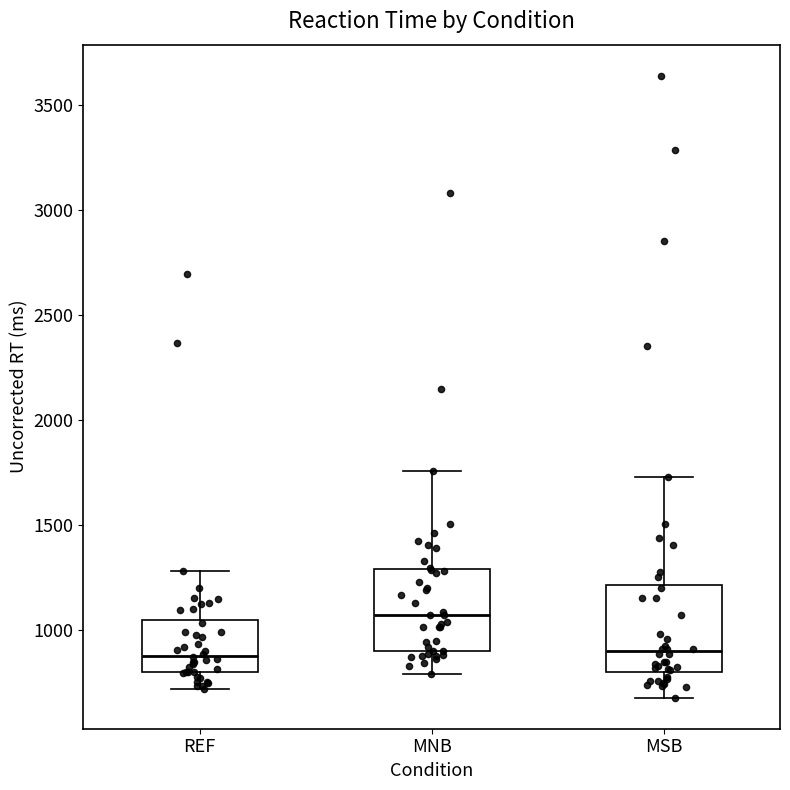

Reading left to right, read every box against the y-axis: the position of its median line, the range the box covers, and the ends of its whiskers. The values are not printed on the chart, so give them approximately, as read against the axis.

REF: median 900, box 800 to 1050, whiskers 700 to 1300
MNB: median 1050, box 900 to 1300, whiskers 800 to 1750
MSB: median 900, box 800 to 1200, whiskers 700 to 1750